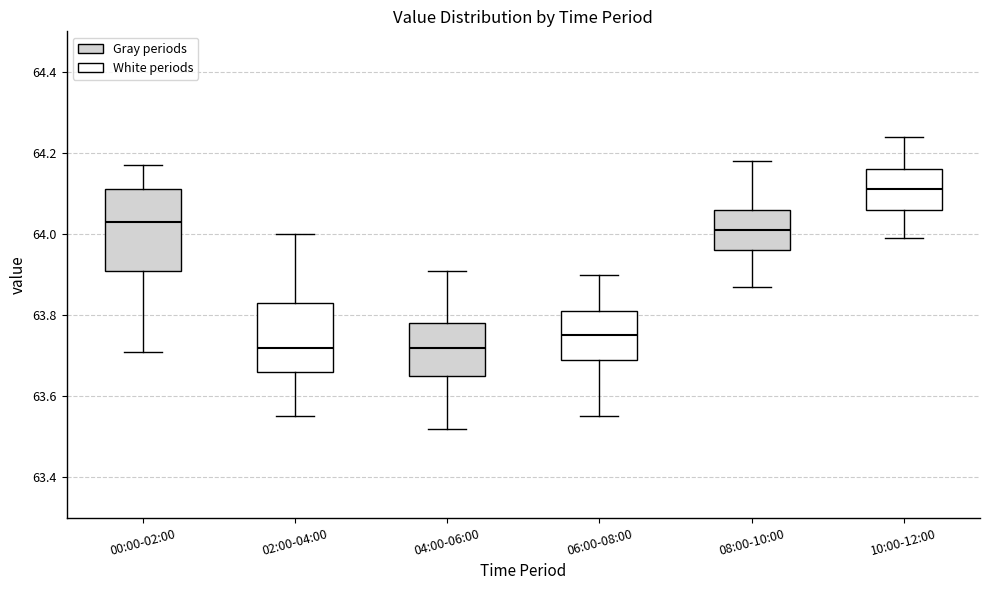

Reading left to right, read every box against the y-axis: the position of its median line, the range the box covers, and the ends of its whiskers. The values are not printed on the chart, so give them approximately, as read against the axis.

00:00-02:00: median 64.04, box 63.92 to 64.12, whiskers 63.72 to 64.18
02:00-04:00: median 63.72, box 63.66 to 63.84, whiskers 63.56 to 64.00
04:00-06:00: median 63.72, box 63.66 to 63.78, whiskers 63.52 to 63.92
06:00-08:00: median 63.76, box 63.70 to 63.82, whiskers 63.56 to 63.90
08:00-10:00: median 64.02, box 63.96 to 64.06, whiskers 63.88 to 64.18
10:00-12:00: median 64.12, box 64.06 to 64.16, whiskers 64.00 to 64.24